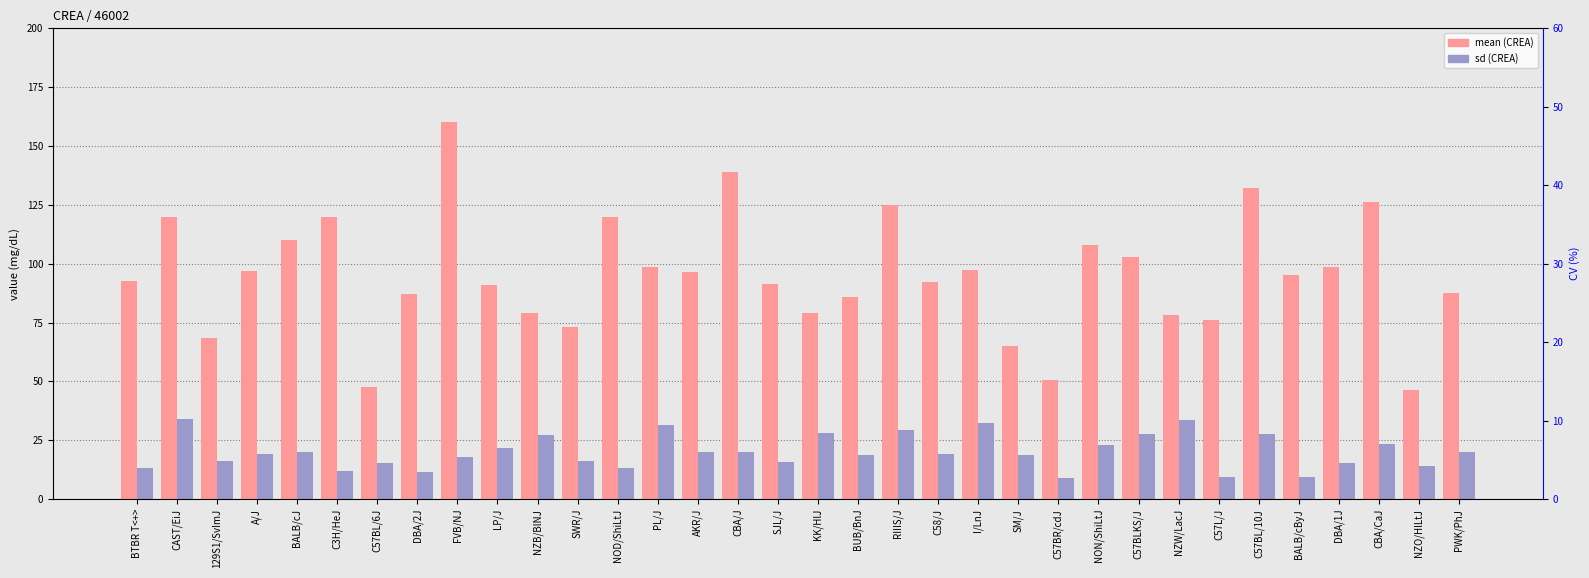

How many values in the sd series are below 19?

16